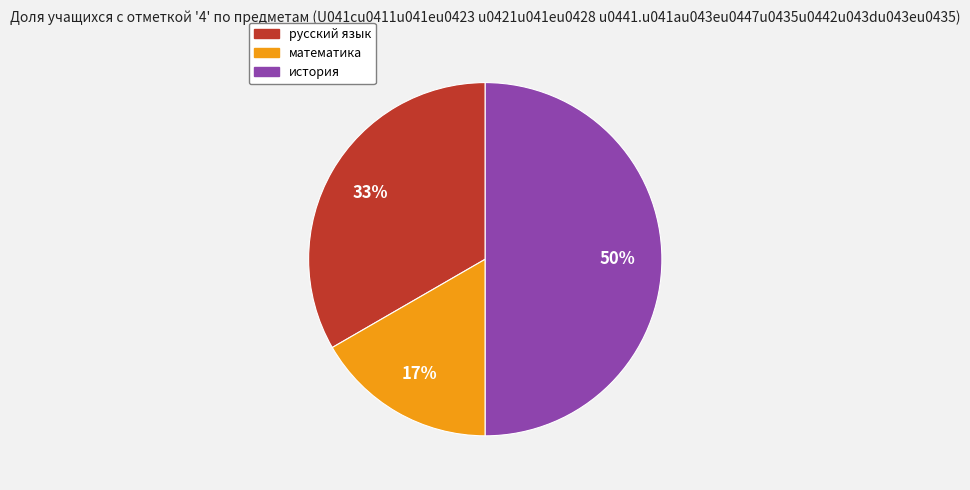

The русский язык slice represents 24% of the pie. True or false?

False